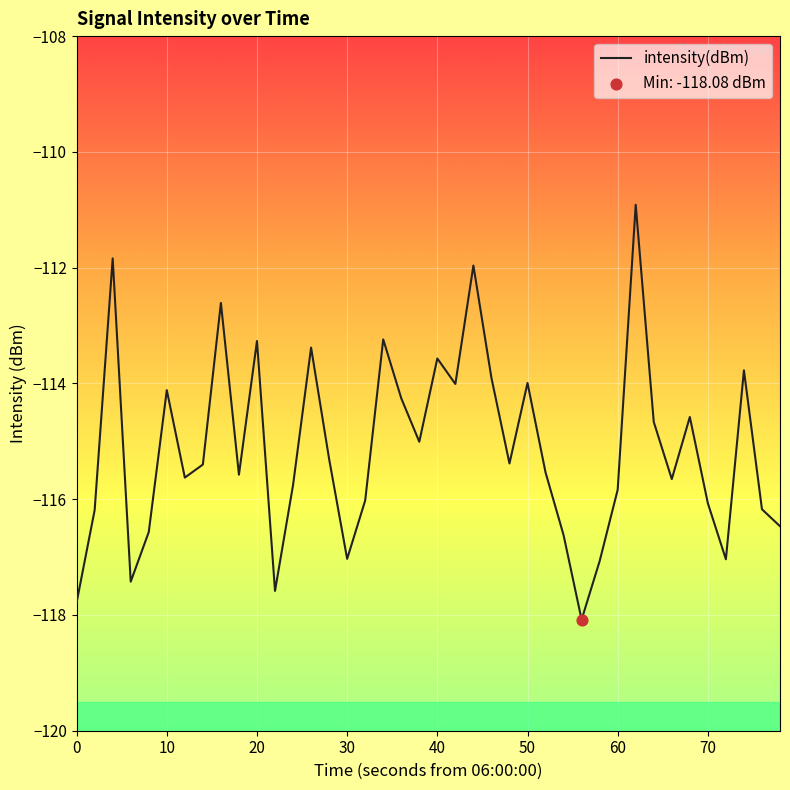

What is the difference between the maximum and minimum values?

7.2